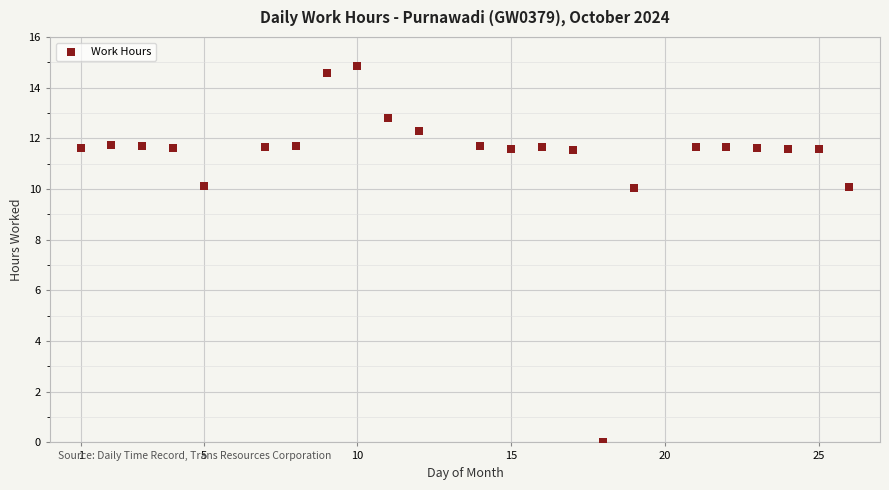

What is the range of X values (max minus min)?

25.0